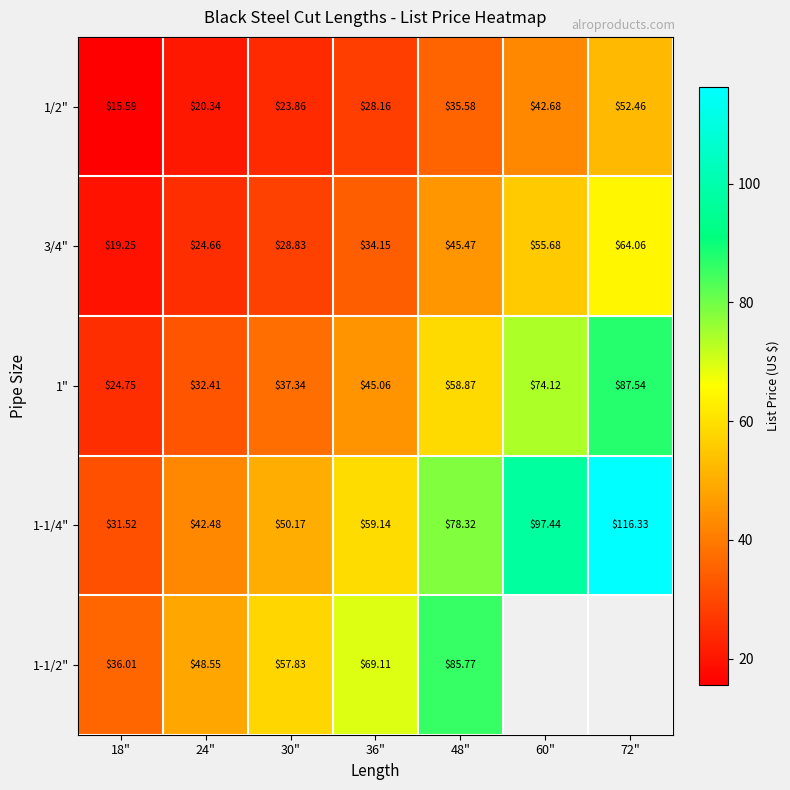

At 36", list the series in order from largest to smallest.

1-1/2", 1-1/4", 1", 3/4", 1/2"